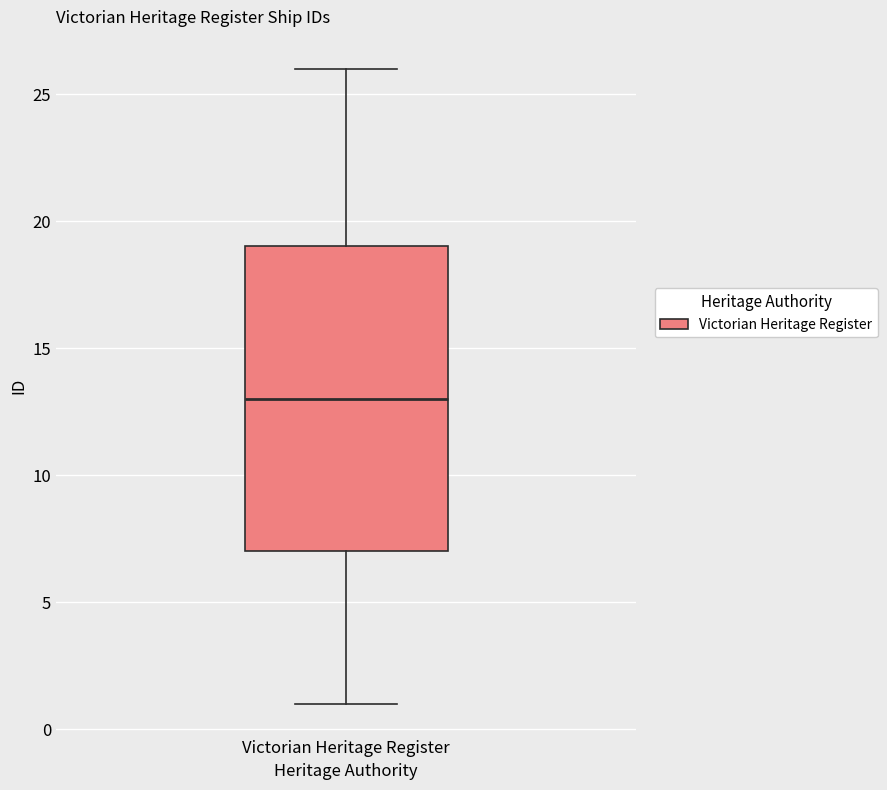

Transcribe this box plot: give where the median line is, the range the box spans, and where the two whiskers end, as read against the y-axis. The values are not printed on the chart, so give them approximately, as read against the axis.

median 13, box 7 to 19, whiskers 1 to 26